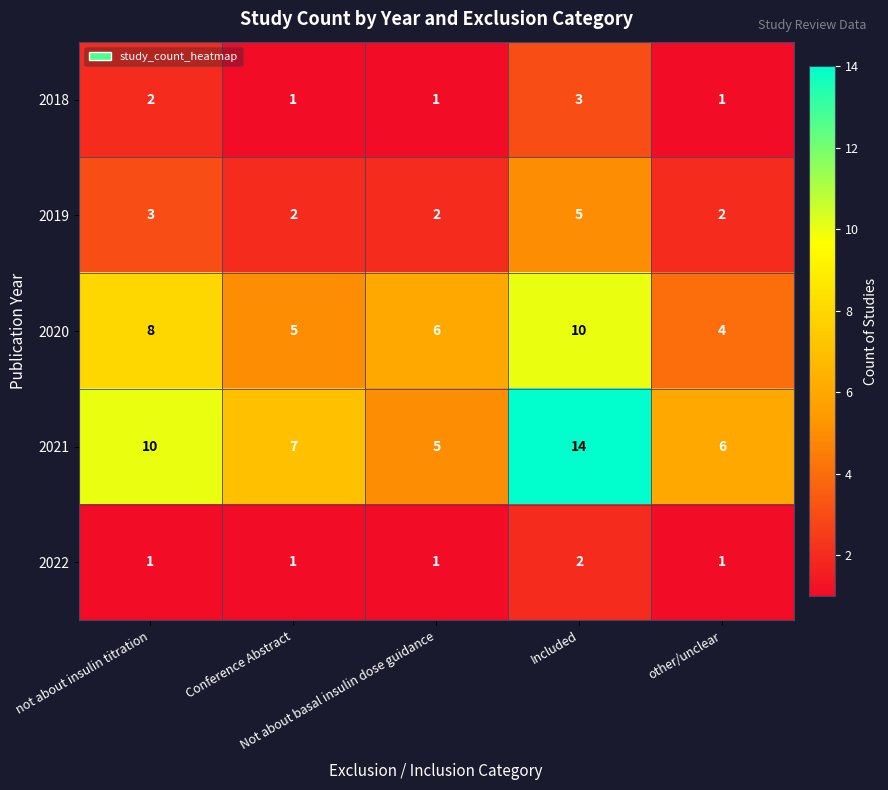

What is the difference between the highest and lowest values at Conference Abstract?

6